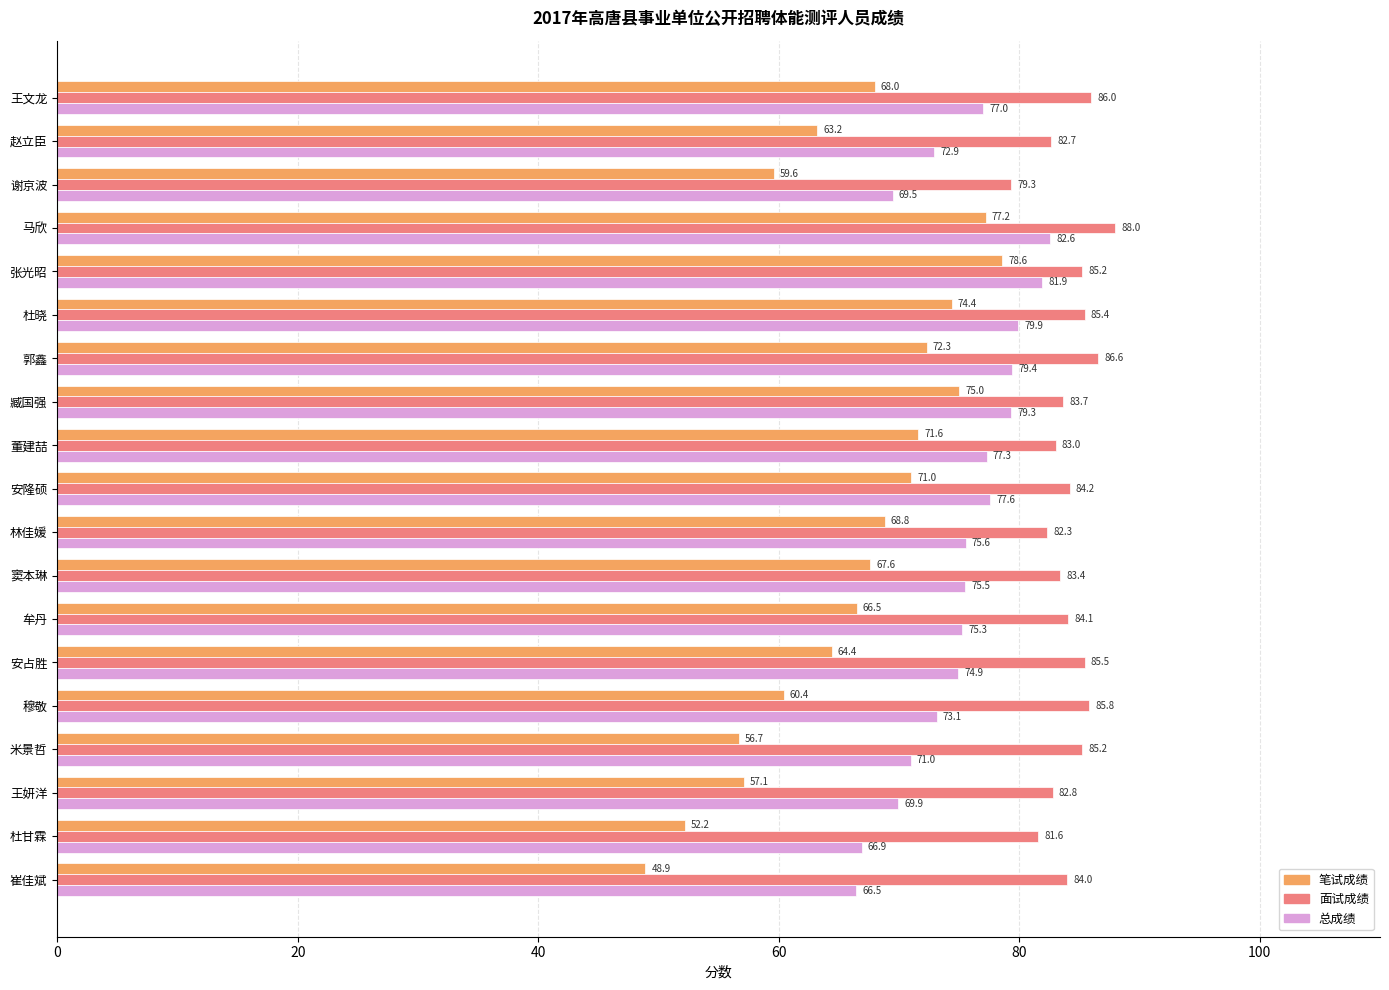

What is the sum of all 总成绩 values?

1426.2